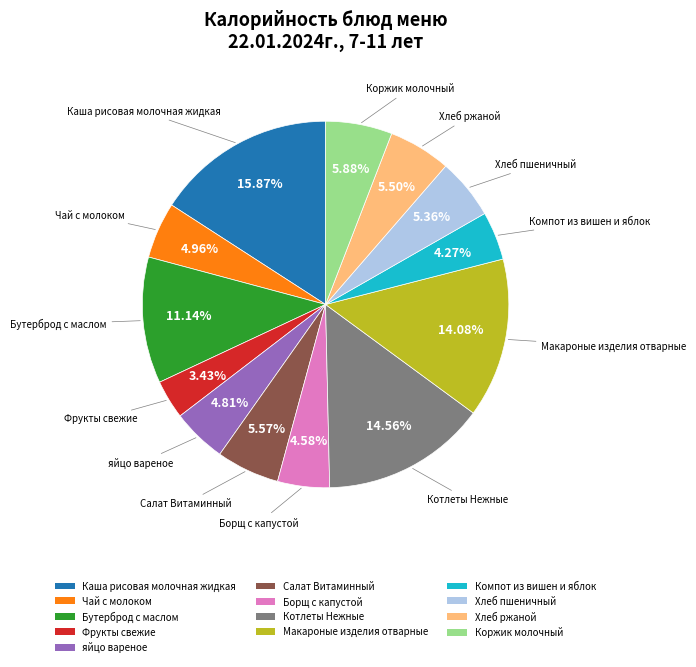

What is the ratio of the value at Бутерброд с маслом to the value at Салат Витаминный?

2.0